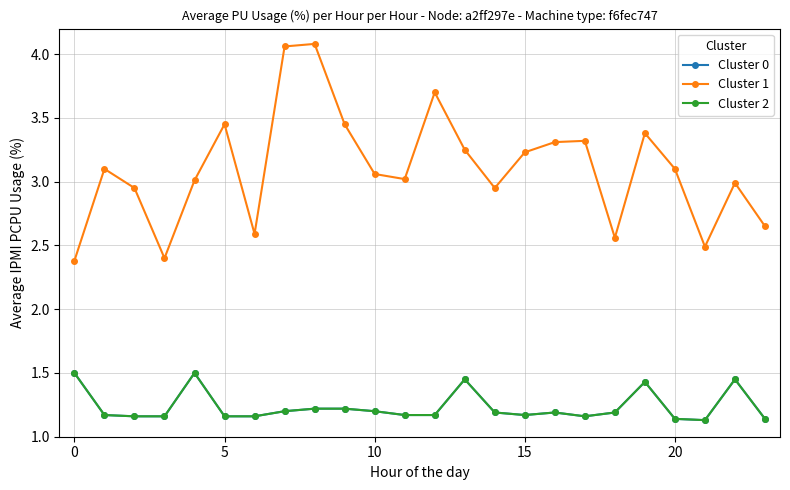

How many lines are shown in the chart?

3